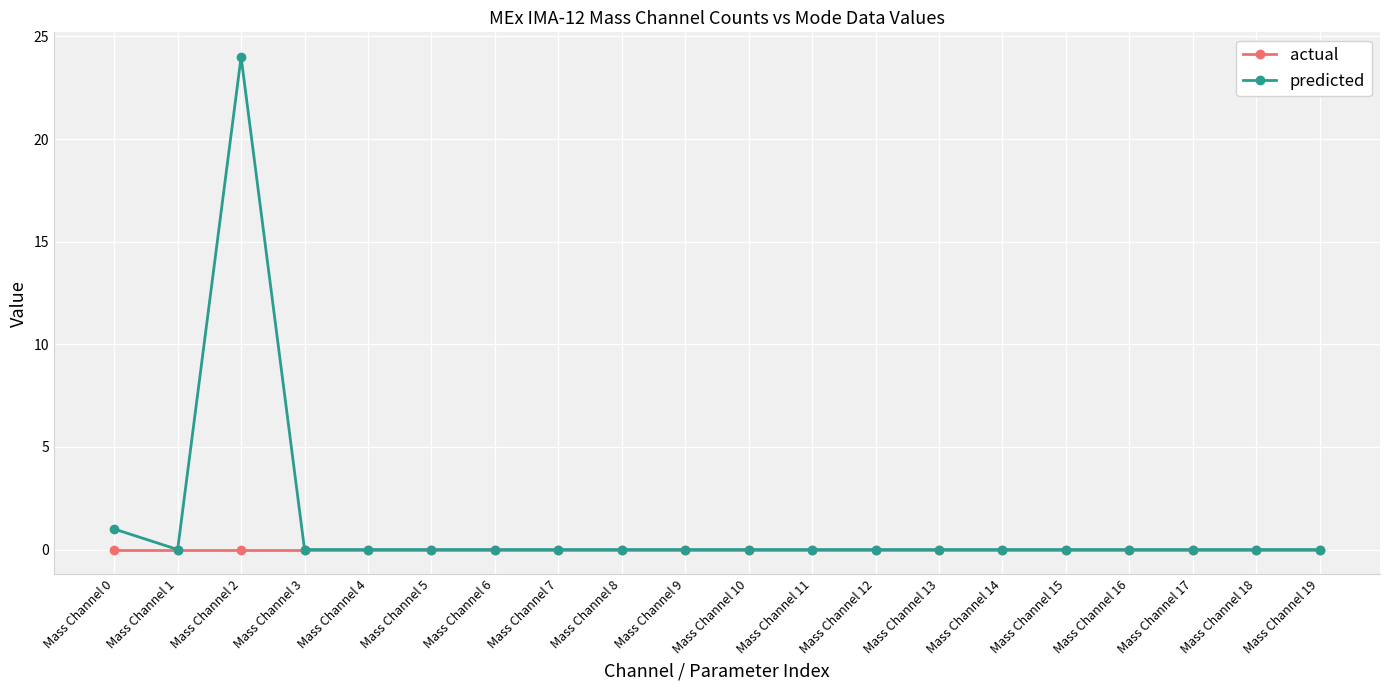

Reading left to right, transcribe all the data shown in this chart.

actual: Mass Channel 0=0	Mass Channel 1=0	Mass Channel 2=0	Mass Channel 3=0	Mass Channel 4=0	Mass Channel 5=0	Mass Channel 6=0	Mass Channel 7=0	Mass Channel 8=0	Mass Channel 9=0	Mass Channel 10=0	Mass Channel 11=0	Mass Channel 12=0	Mass Channel 13=0	Mass Channel 14=0	Mass Channel 15=0	Mass Channel 16=0	Mass Channel 17=0	Mass Channel 18=0	Mass Channel 19=0
predicted: Mass Channel 0=1	Mass Channel 1=0	Mass Channel 2=24	Mass Channel 3=0	Mass Channel 4=0	Mass Channel 5=0	Mass Channel 6=0	Mass Channel 7=0	Mass Channel 8=0	Mass Channel 9=0	Mass Channel 10=0	Mass Channel 11=0	Mass Channel 12=0	Mass Channel 13=0	Mass Channel 14=0	Mass Channel 15=0	Mass Channel 16=0	Mass Channel 17=0	Mass Channel 18=0	Mass Channel 19=0